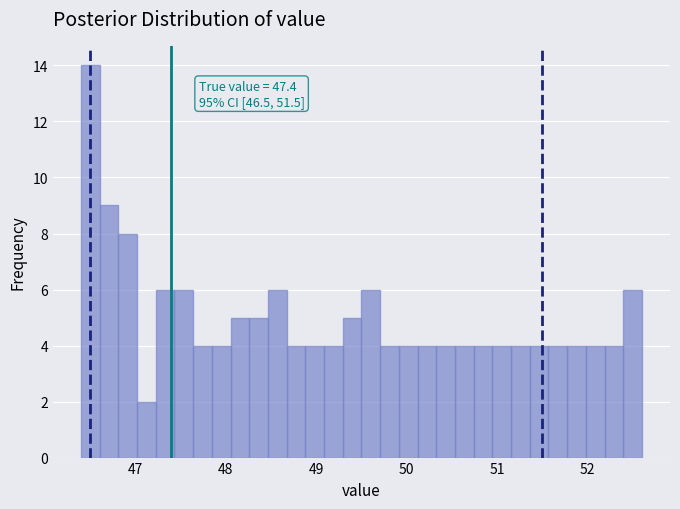

Around what value on the x-axis is the tallest bar? Give the approximate position of its centre, as read against the axis.

46.5